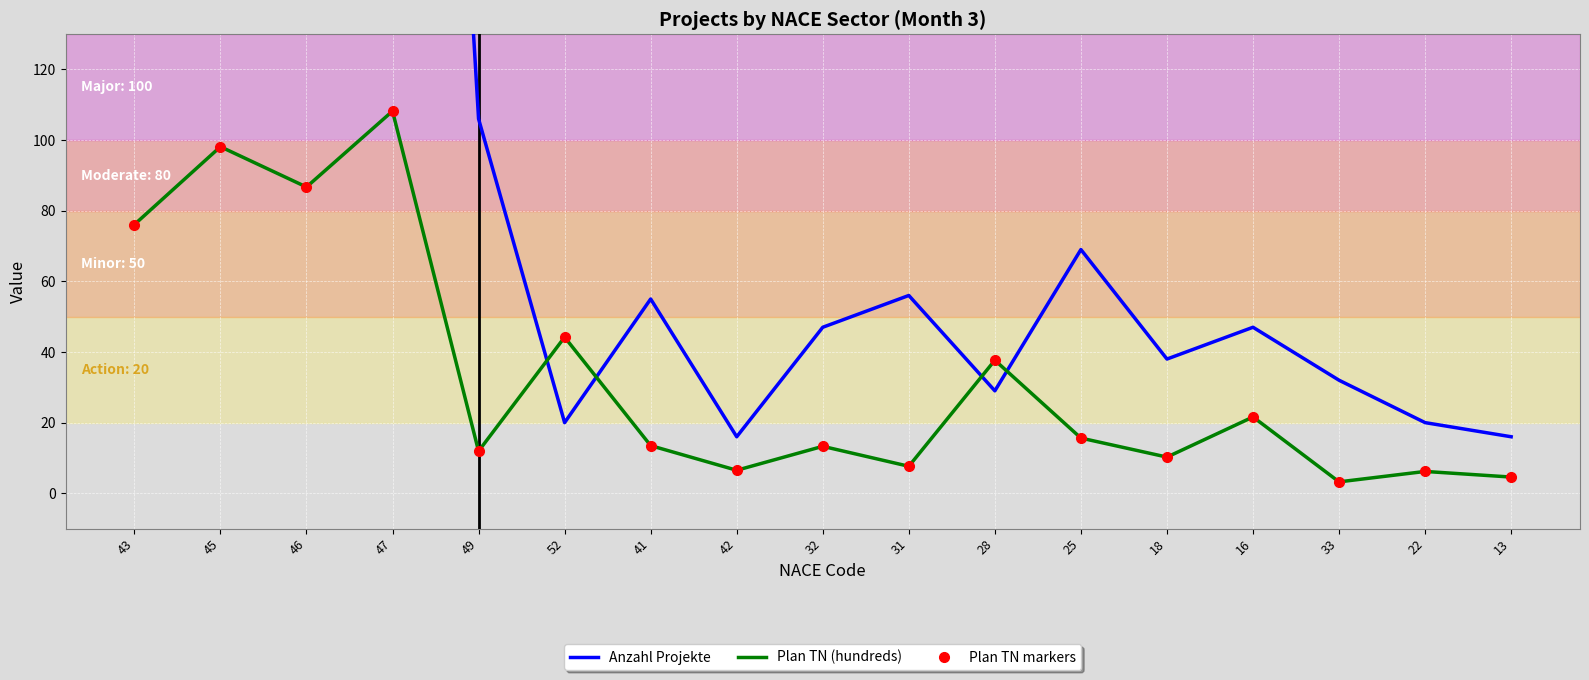

Between which two adjacent categories do Plan TN markers and Anzahl Projekte first intersect?

49 and 52